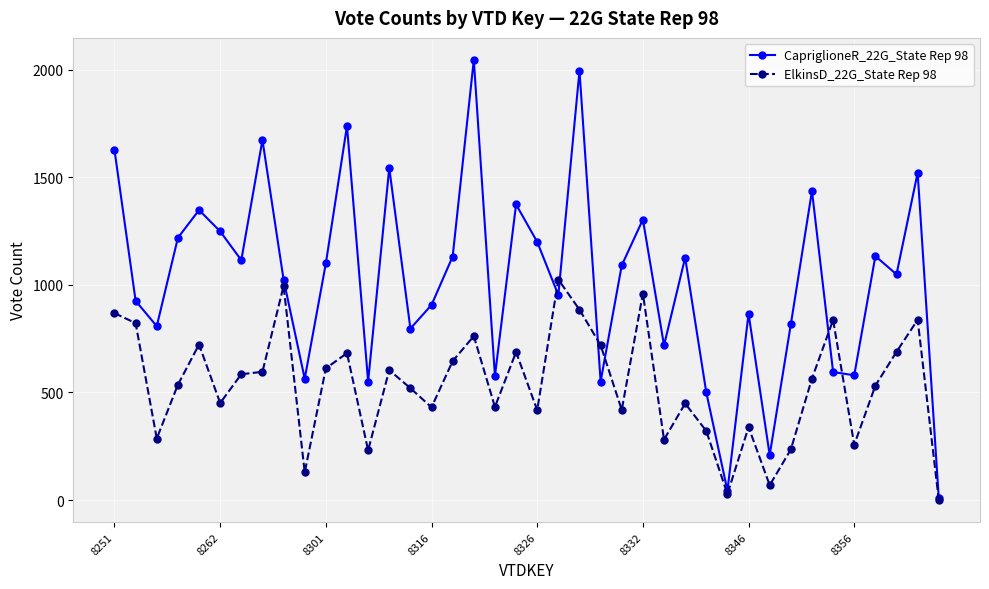

List the series in order of their peak value, highest first.

CapriglioneR_22G_State Rep 98, ElkinsD_22G_State Rep 98